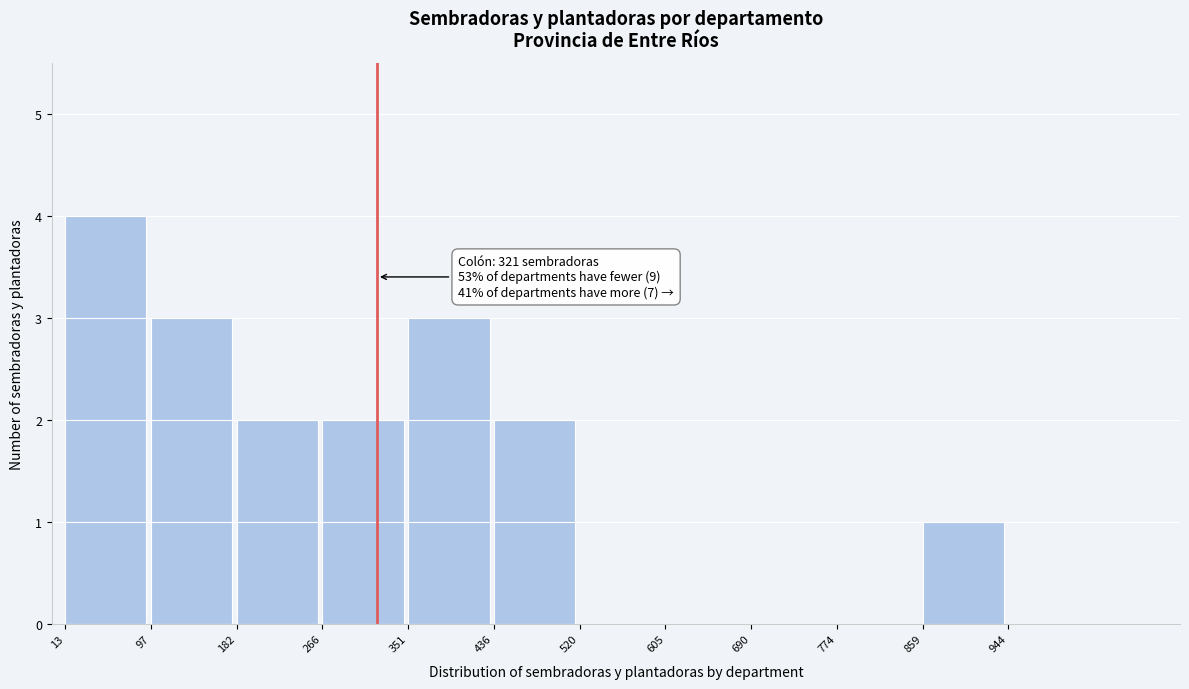

Which range on the x-axis has the tallest bar?

13 to 97